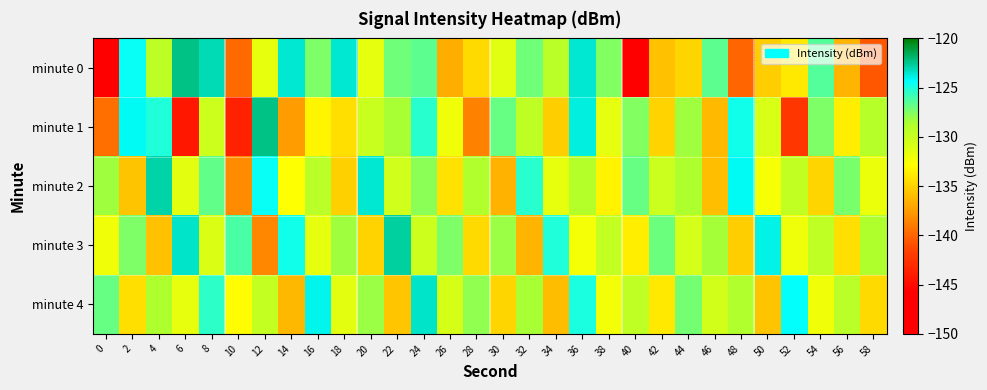

Between 16 and 36, which is larger?

36